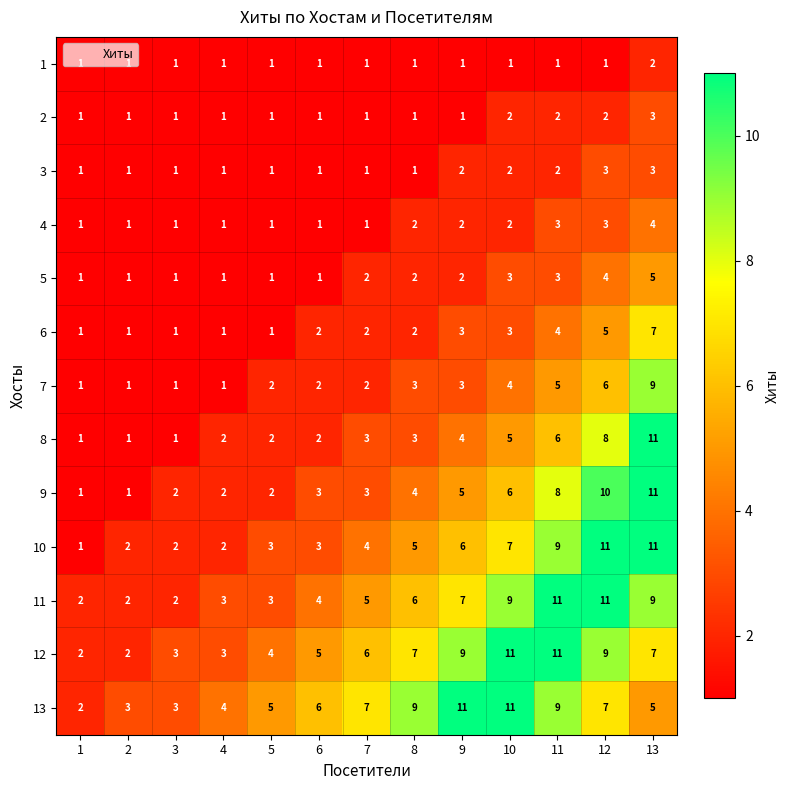

What is the sum of all 11 values?

74